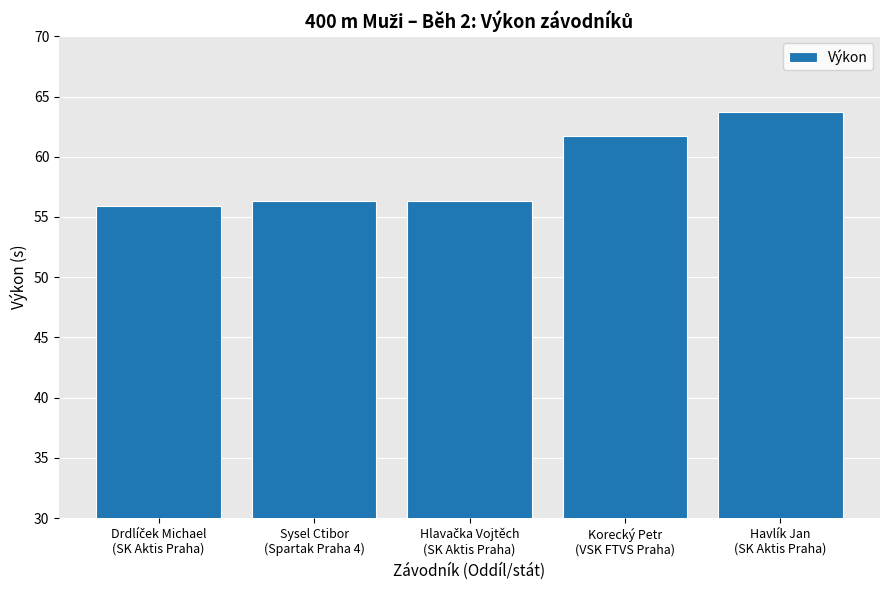

What is the sum of all values?

294.1